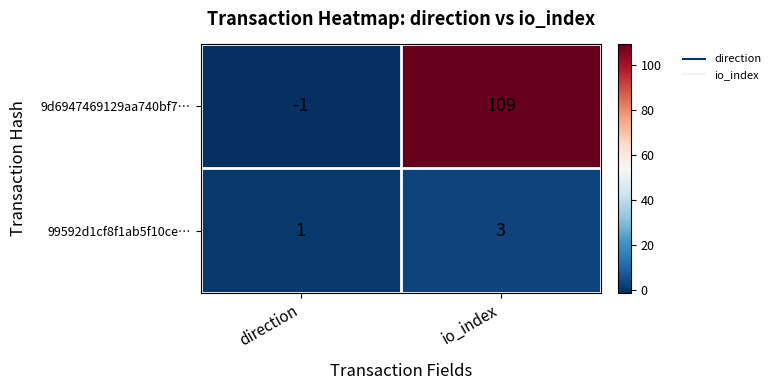

At which label is 9d6947469129aa740bf7… closest to 54?

direction